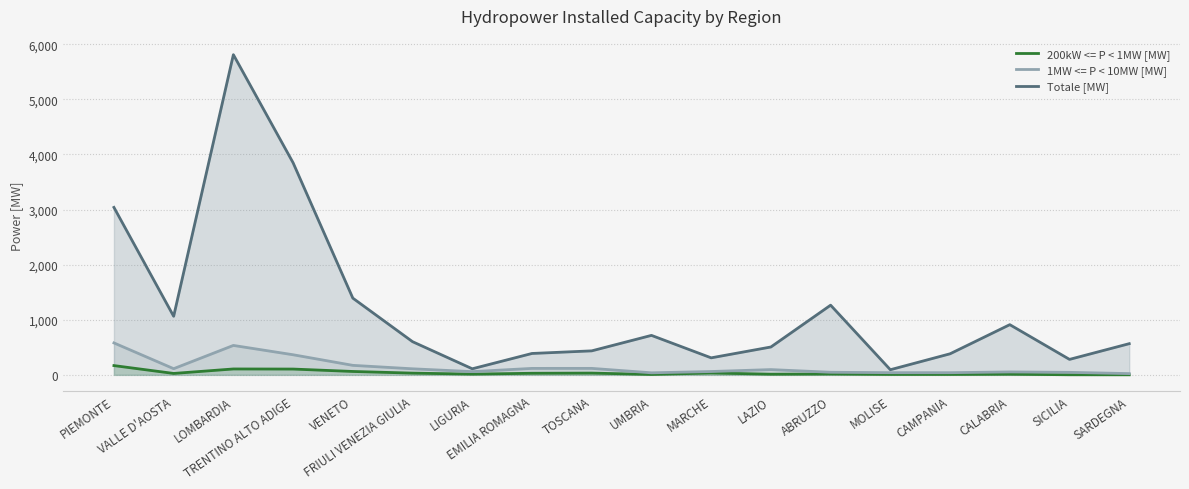

Rank the series by their maximum value, from highest to lowest.

Totale [MW], 1MW <= P < 10MW [MW], 200kW <= P < 1MW [MW]